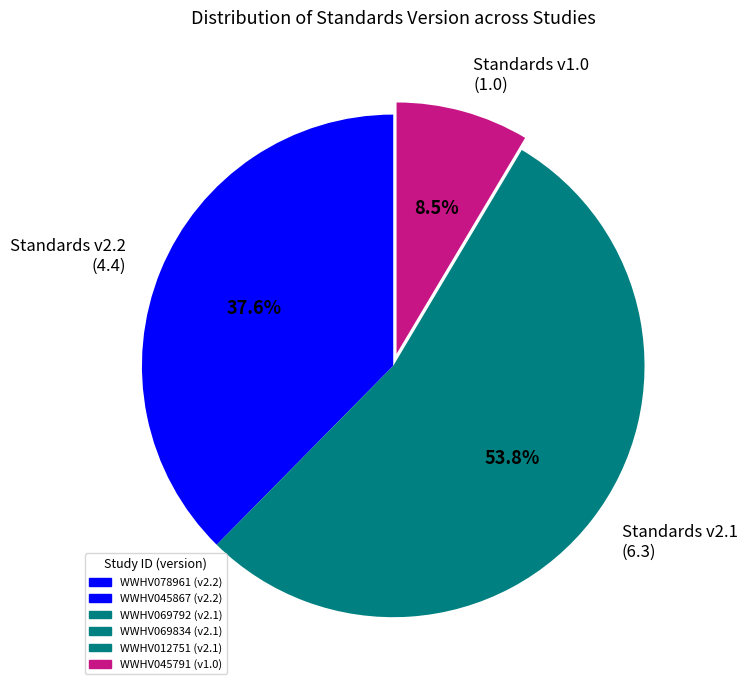

Between Standards v2.2 and Standards v2.1, which is larger?

Standards v2.1